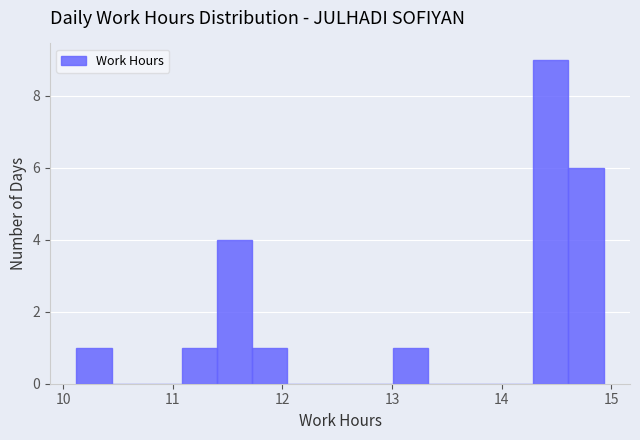

Read against the x-axis, roughly where is the centre of the tallest bar?

14.4